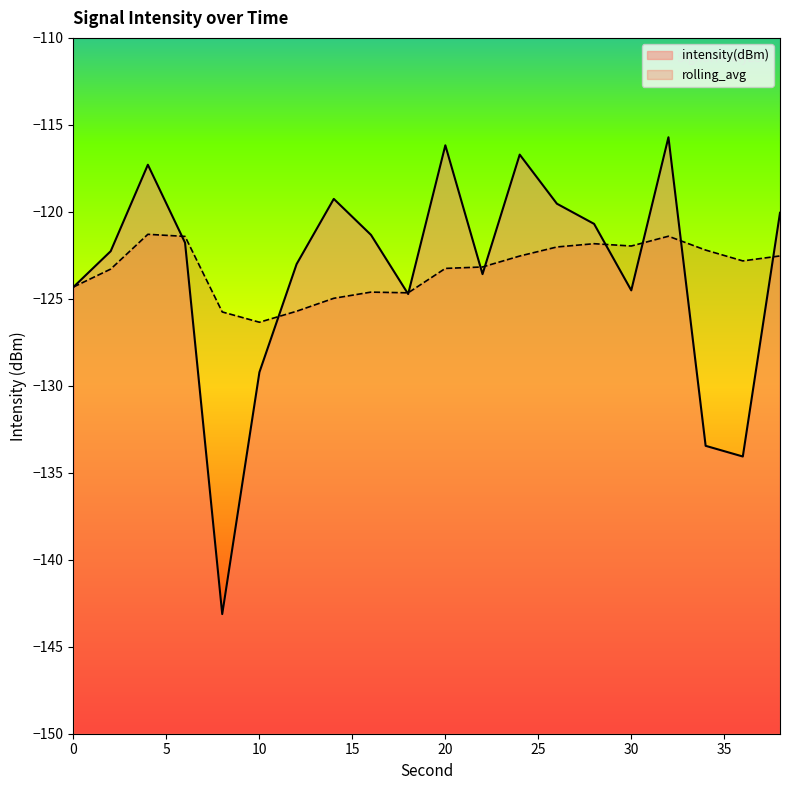

Between 36 and 32, which is larger?

32